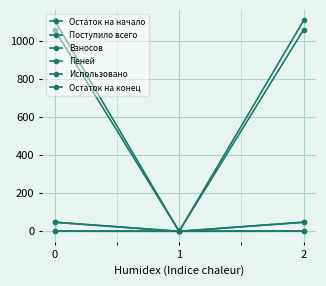

The Остаток на конец series shows 1981.8 at 0. True or false?

False